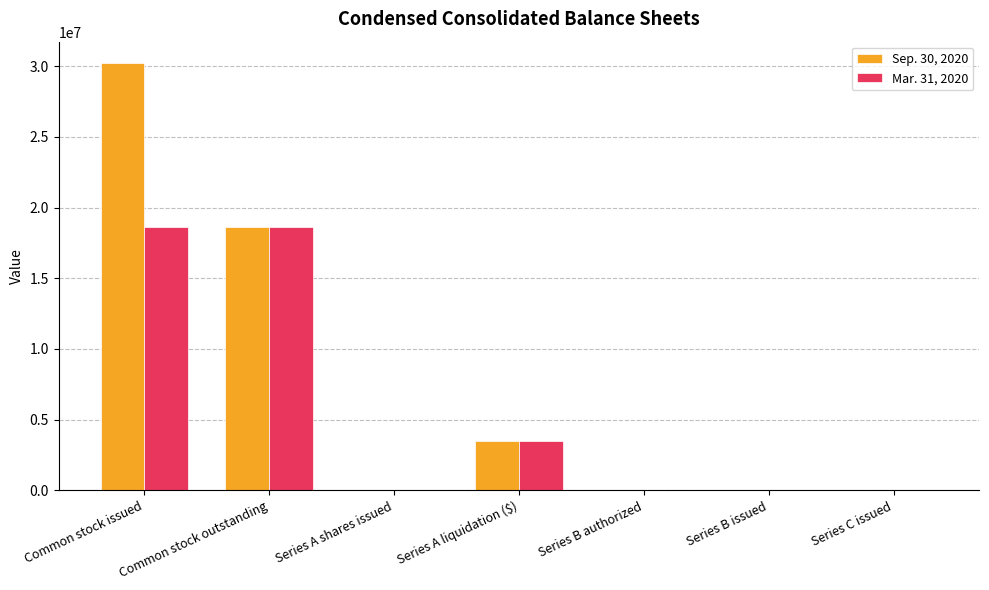

What is the sum of all Sep. 30, 2020 values?

52392930